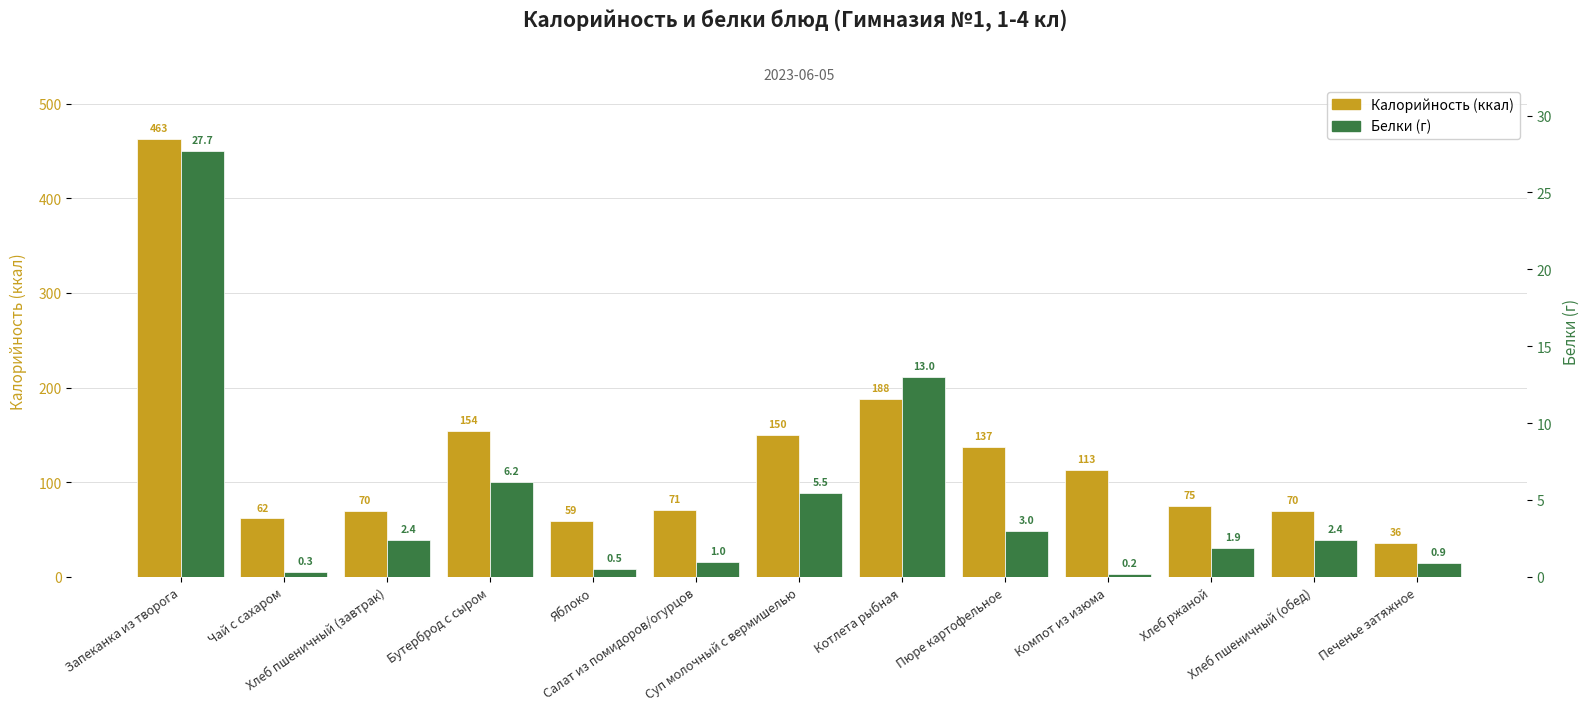

Between Печенье затяжное and Салат из помидоров/огурцов, which is larger?

Салат из помидоров/огурцов